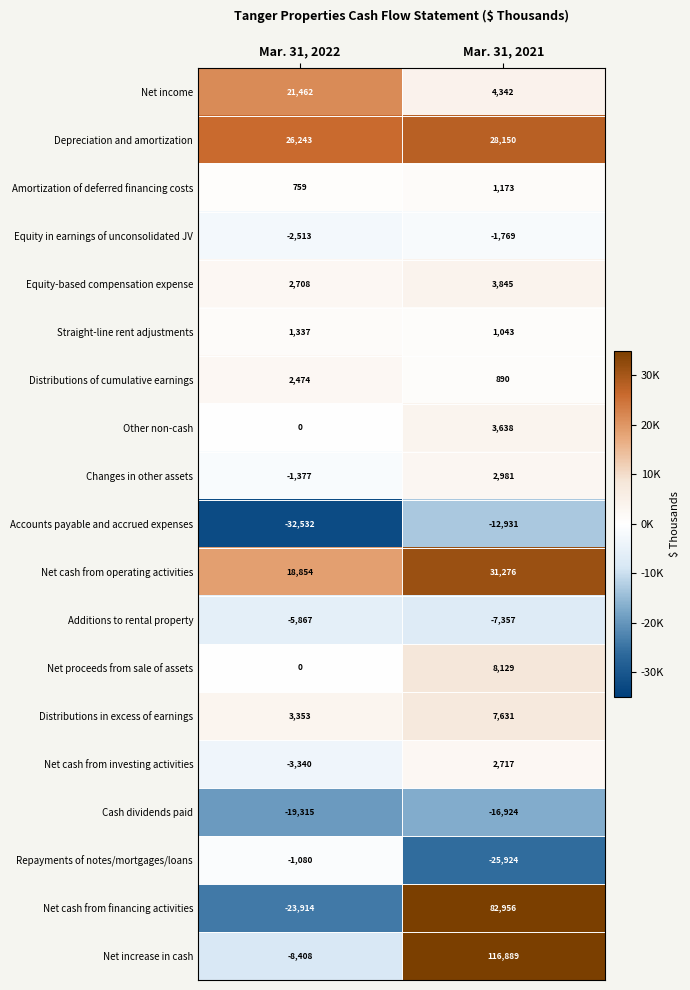

Rank the series by their maximum value, from lowest to highest.

Cash dividends paid, Accounts payable and accrued expenses, Additions to rental property, Equity in earnings of unconsolidated JV, Repayments of notes/mortgages/loans, Amortization of deferred financing costs, Straight-line rent adjustments, Distributions of cumulative earnings, Net cash from investing activities, Changes in other assets, Other non-cash, Equity-based compensation expense, Distributions in excess of earnings, Net proceeds from sale of assets, Net income, Depreciation and amortization, Net cash from operating activities, Net cash from financing activities, Net increase in cash